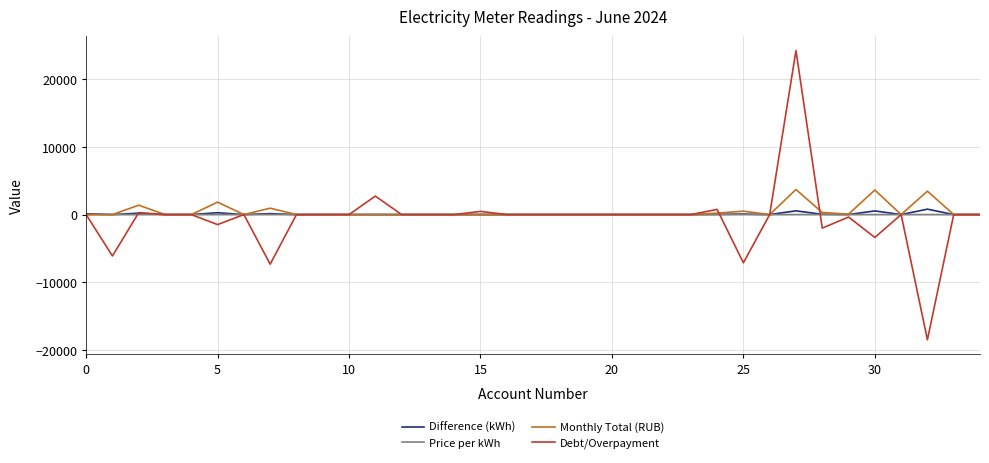

What is the maximum value shown in the chart?

24232.0